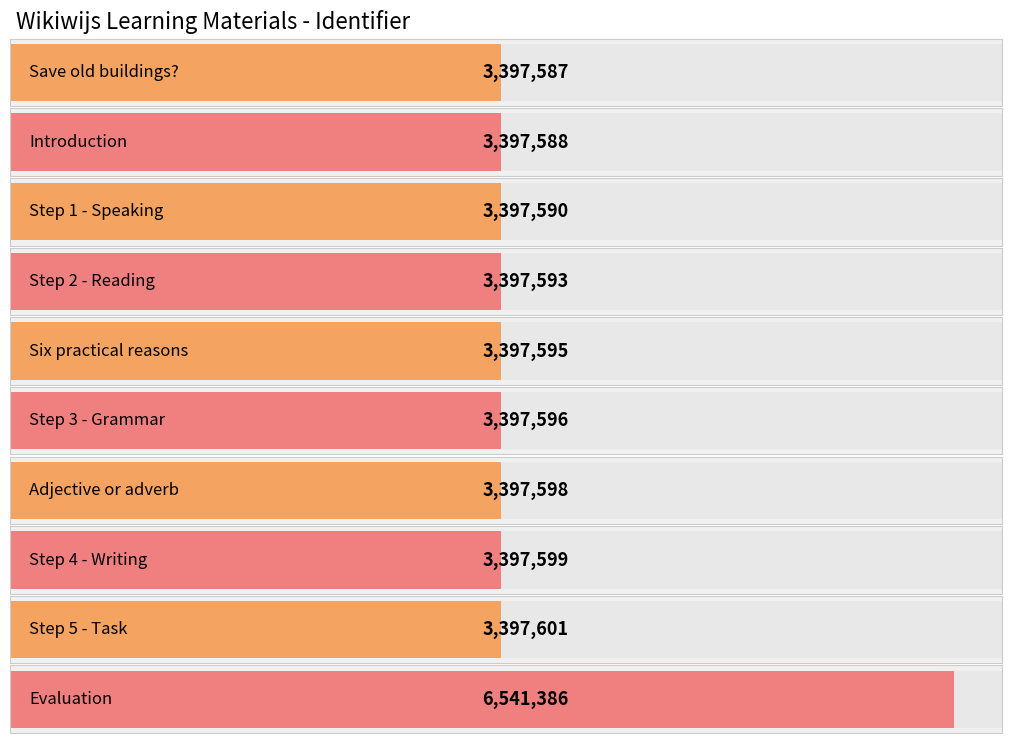

What is the average value?

3711973